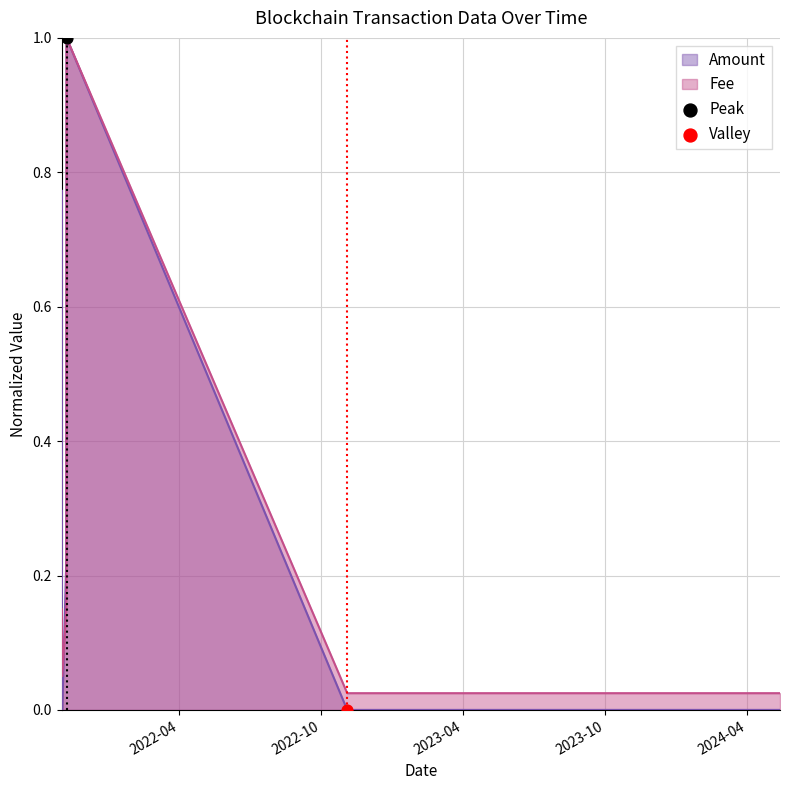

Which series has the widest spread of Y values?

Amount